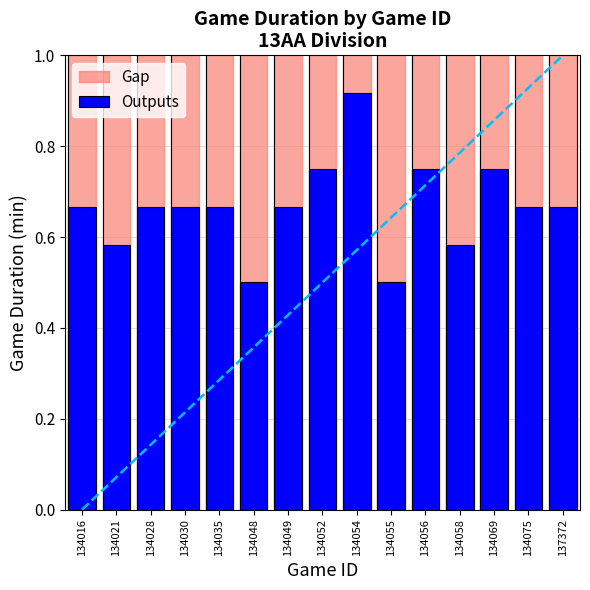

Is it true that Outputs equals 0.5 at 134055?

True